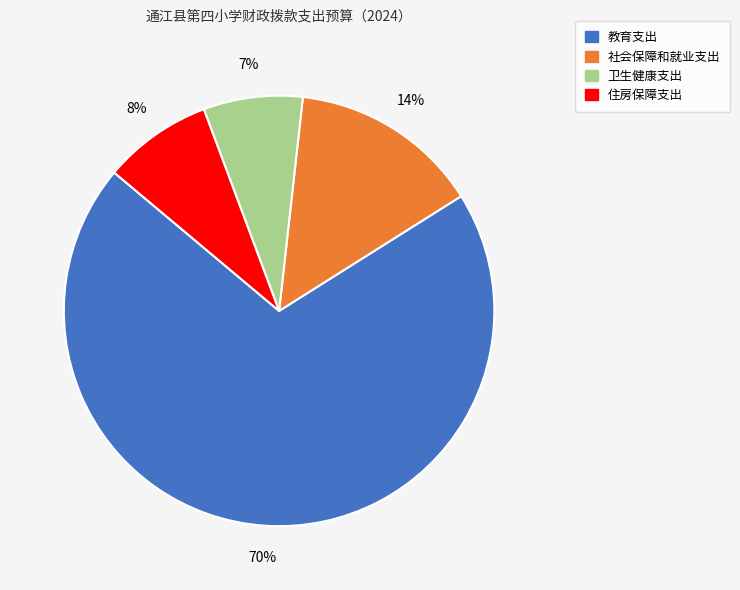

Which slice represents more than half of the pie?

教育支出